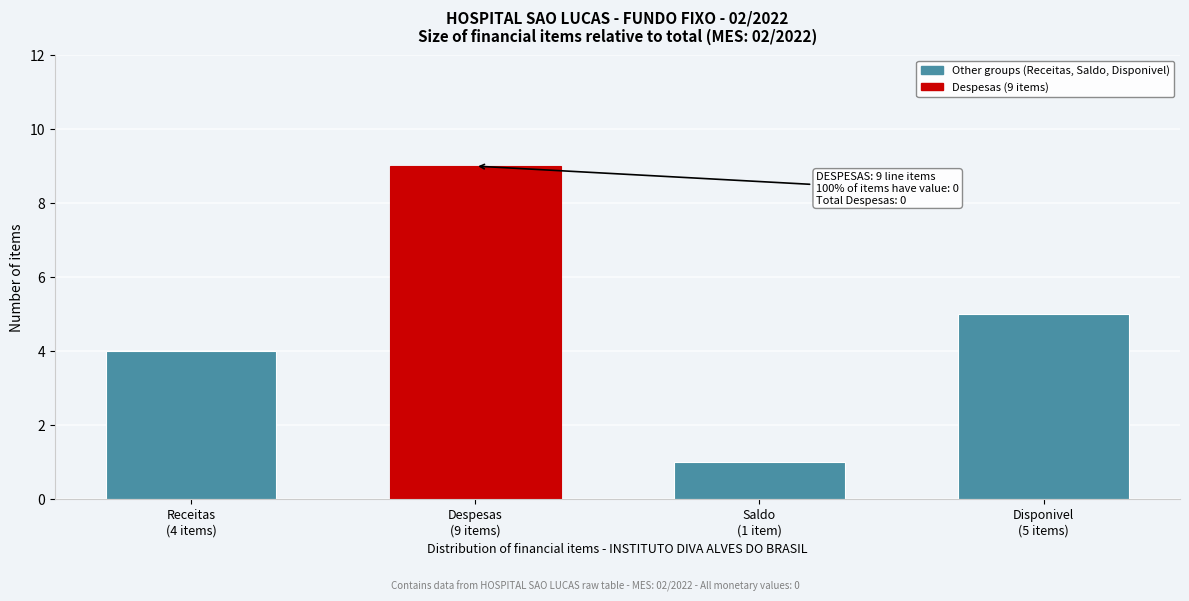

Reading left to right, transcribe all the data shown in this chart.

4	9	1	5